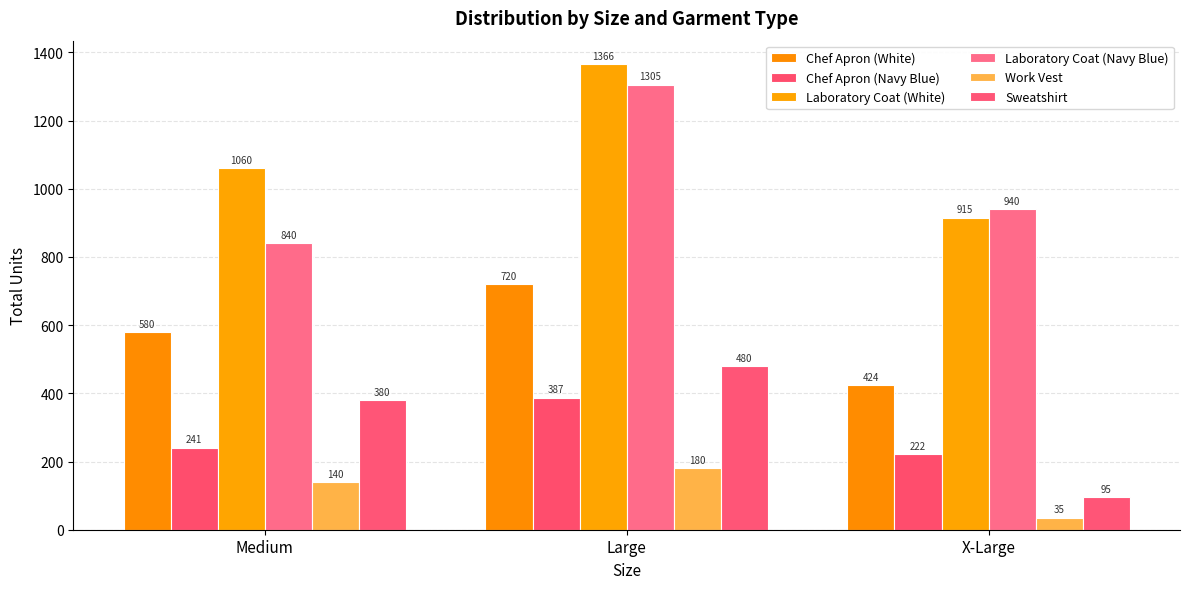

At how many categories does at least one series exceed 1163?

1